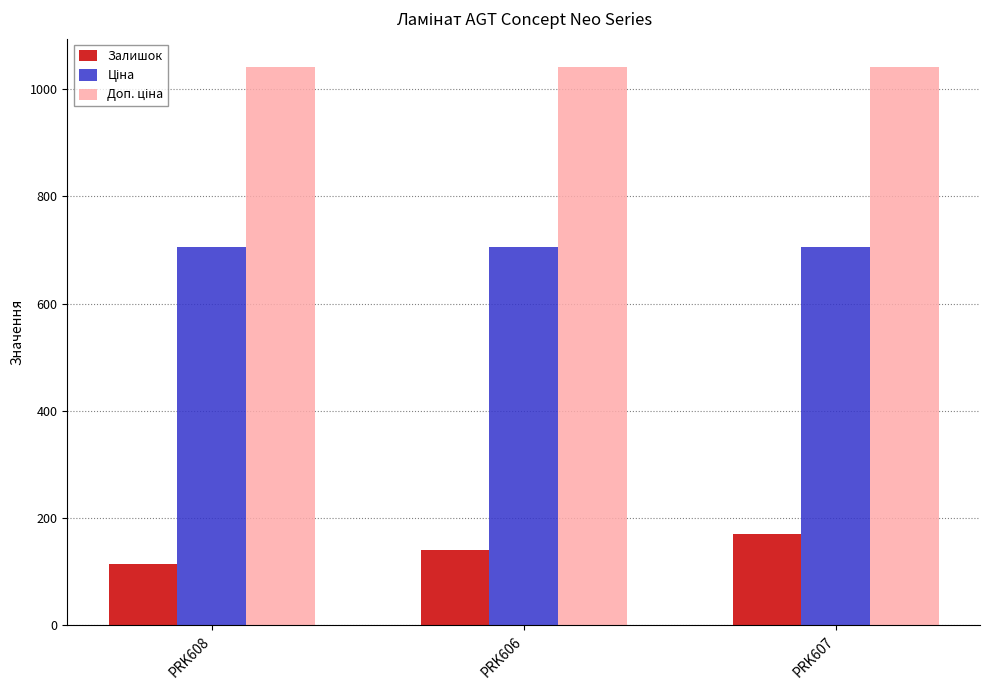

At which category does the chart reach its minimum across all series?

PRK608